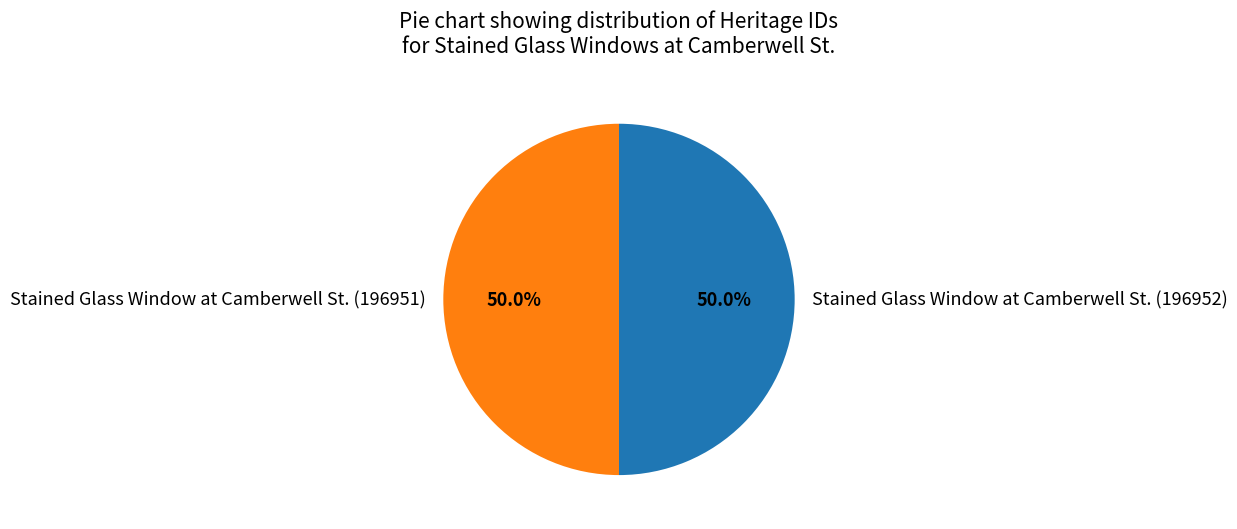

Approximately how many times larger is the value at Stained Glass Window at Camberwell St. (196952) compared to Stained Glass Window at Camberwell St. (196951)?

1.0